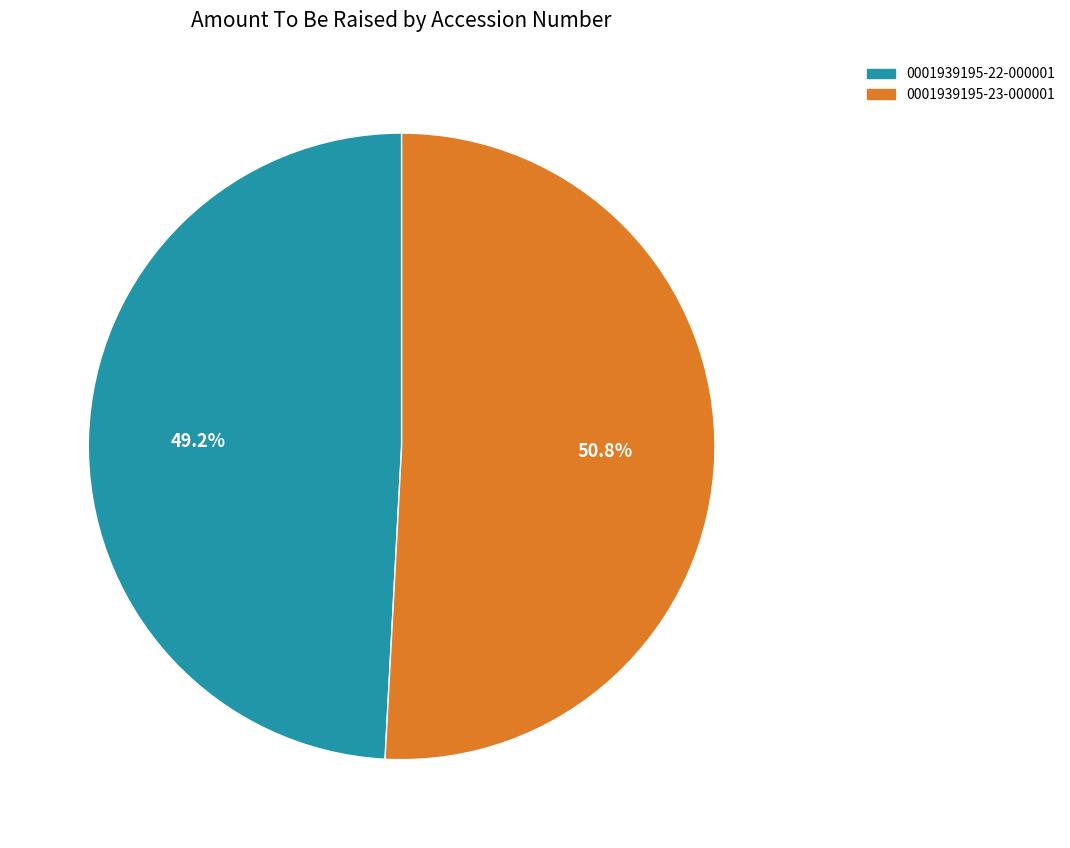

What is the largest slice in the pie chart?

0001939195-23-000001